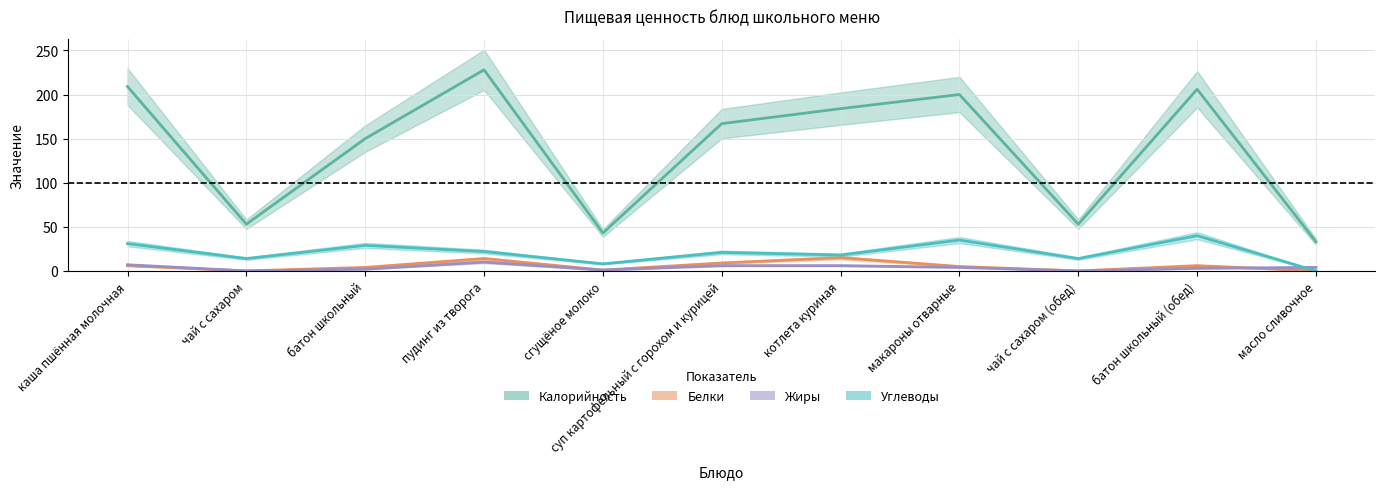

In Белки, how many points are lower than both neighbors (excluding endpoints)?

3